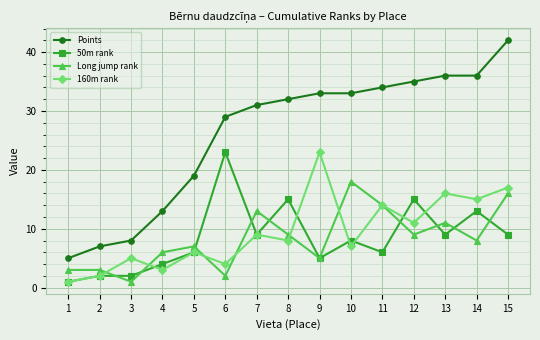

Where is 160m rank nearest to the value 12?

12